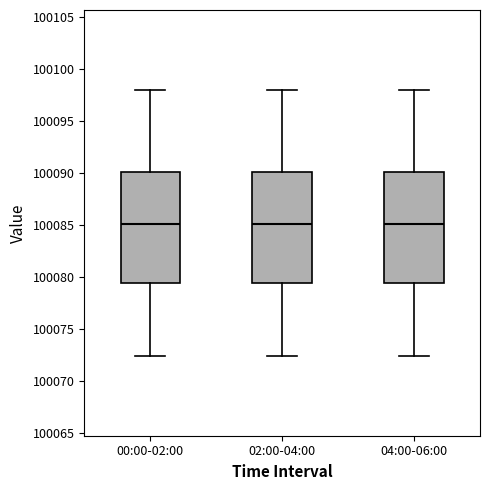

Reading left to right, transcribe this box plot: for each box, give where its median line is, the range the box spans, and where its two whiskers end, as read against the y-axis. The values are not printed on the chart, so give them approximately, as read against the axis.

00:00-02:00: median 100085.0, box 100079.5 to 100090.0, whiskers 100072.5 to 100098.0
02:00-04:00: median 100085.0, box 100079.5 to 100090.0, whiskers 100072.5 to 100098.0
04:00-06:00: median 100085.0, box 100079.5 to 100090.0, whiskers 100072.5 to 100098.0